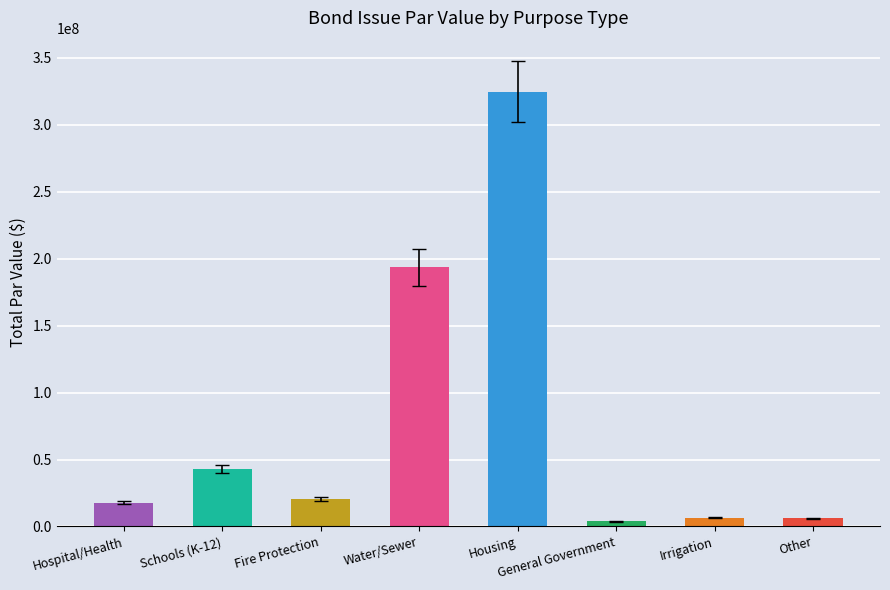

How many series are shown in this chart?

1